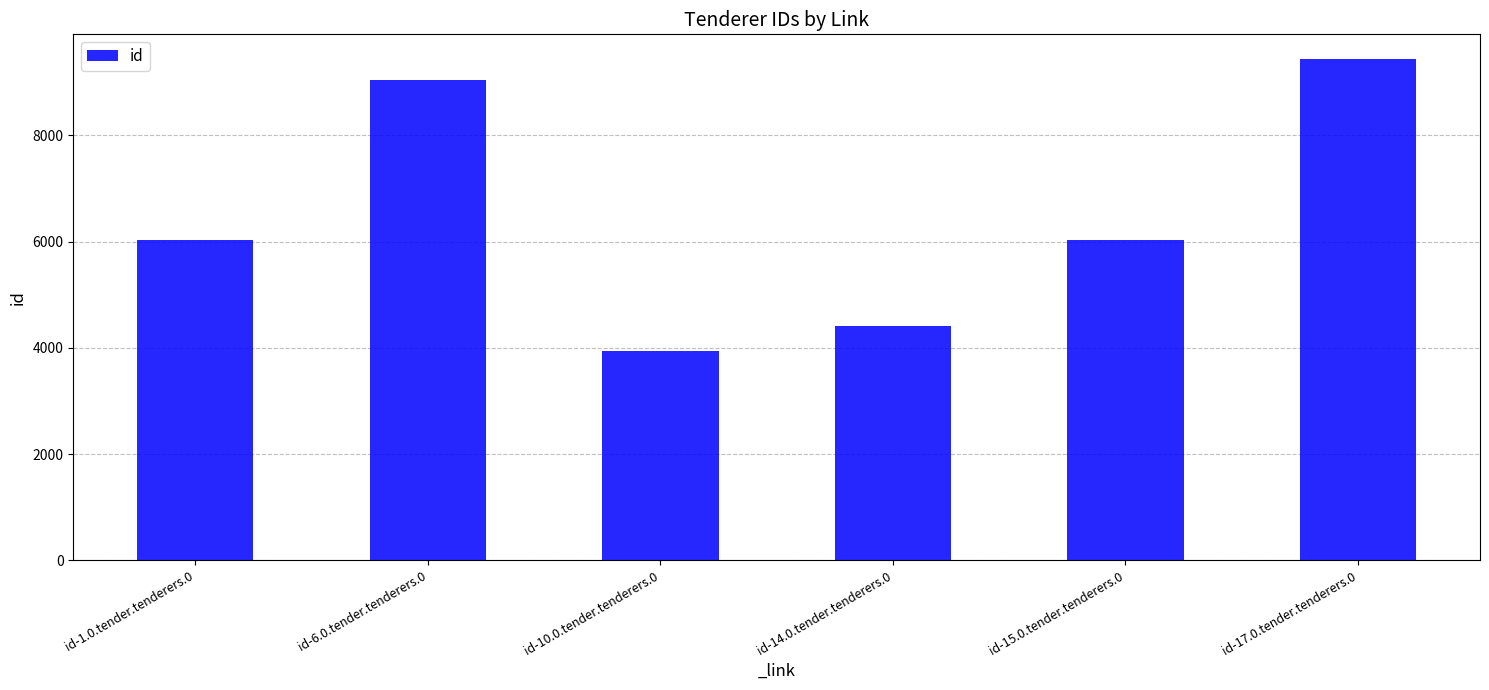

What is the smallest value displayed?

3944